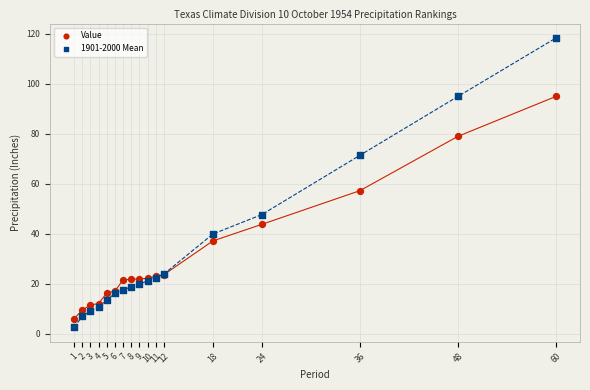

Which series reaches the maximum Y coordinate?

1901-2000 Mean